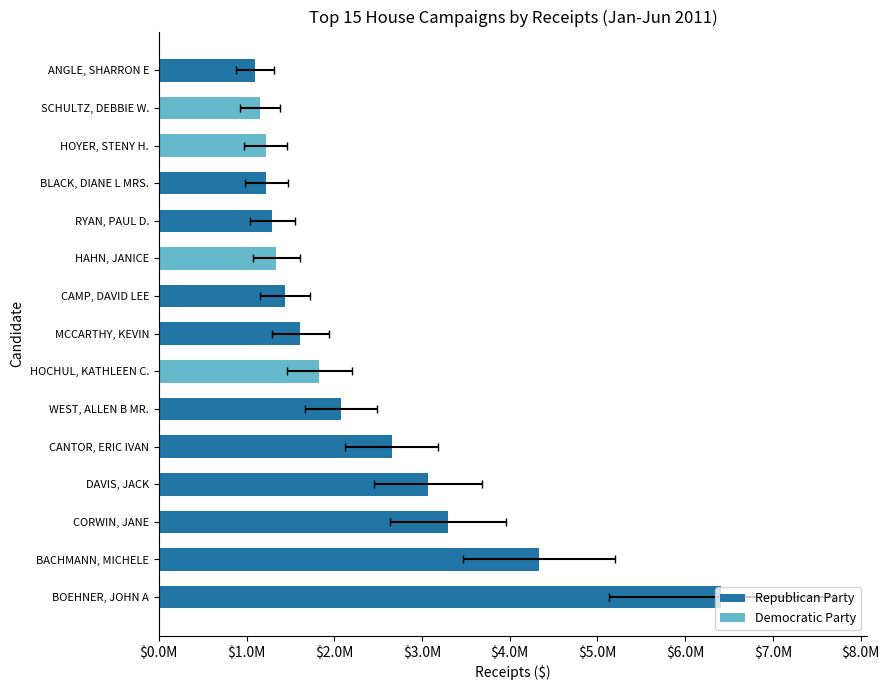

Reading left to right, extract all data points from this chart.

receipts=6410032.1	1=4336897.0	2=3299017.4	3=3068327.1	4=2653115.2	5=2076597.3	6=1830780.1	7=1611971.4	8=1440192.8	9=1336807.4	10=1295768.1	11=1224119.4	12=1220766.4	13=1154894.1	14=1096420.1